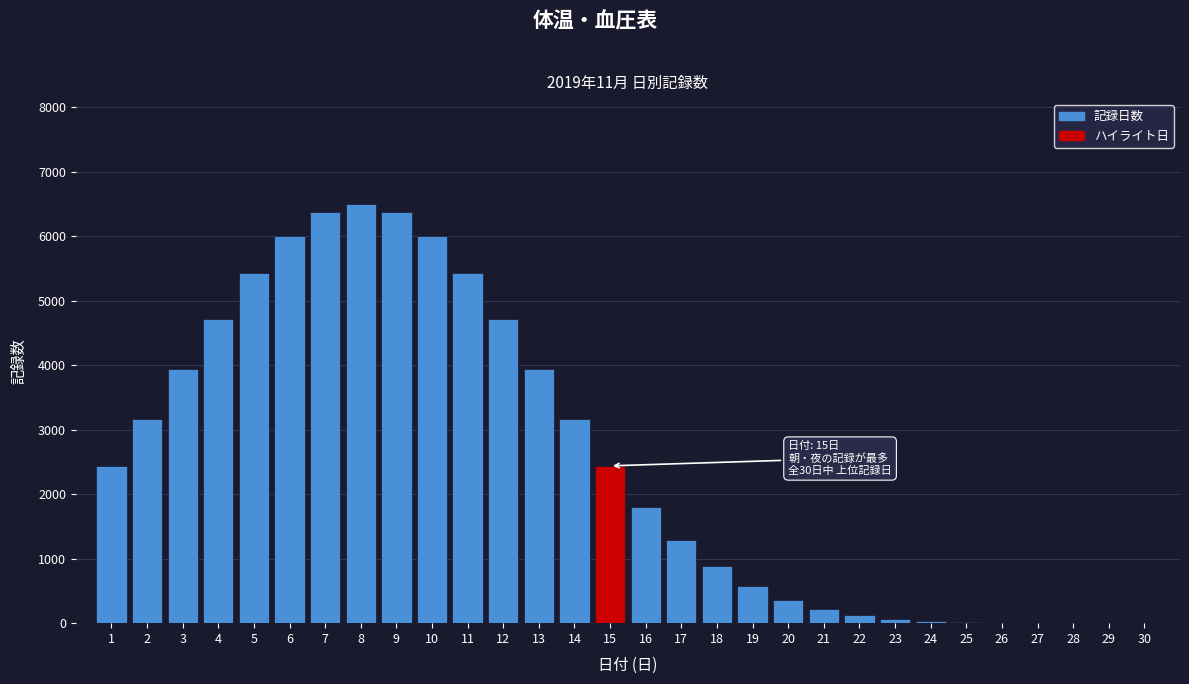

What is the change in value from 16 to 18?

-928